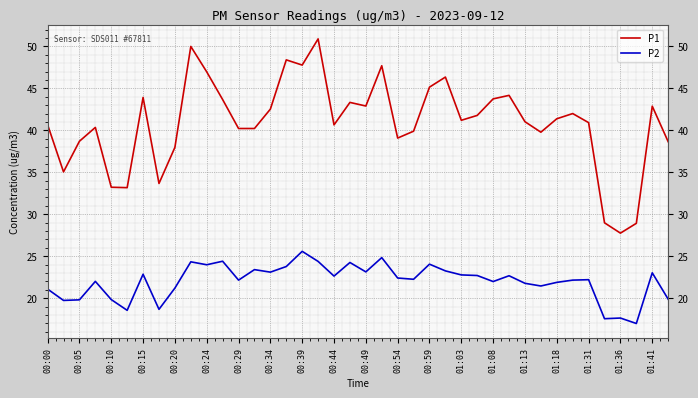

Does the chart display data point markers on the line(s)?

No